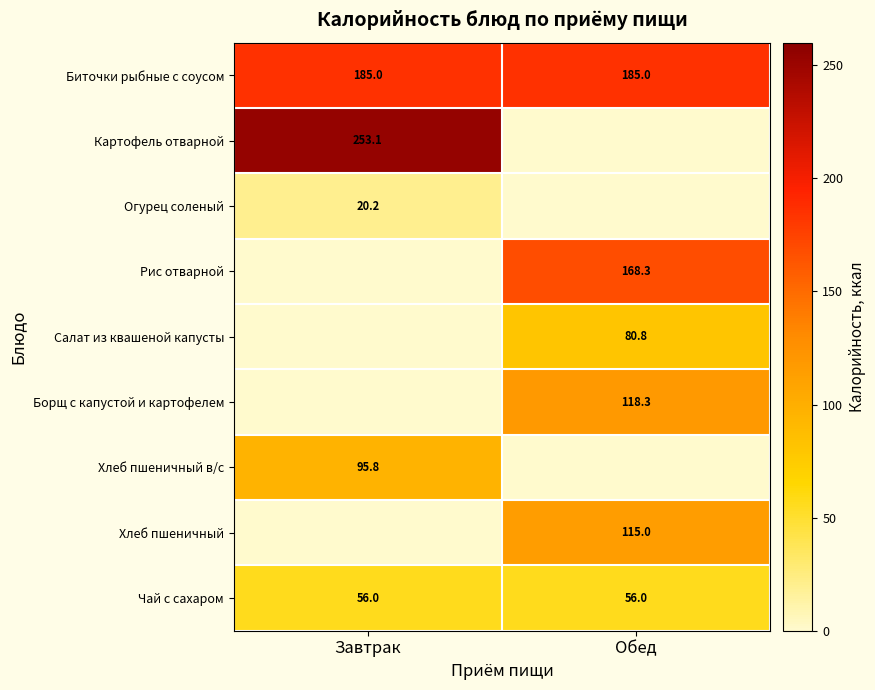

Between Обед and Завтрак, which is larger?

Обед